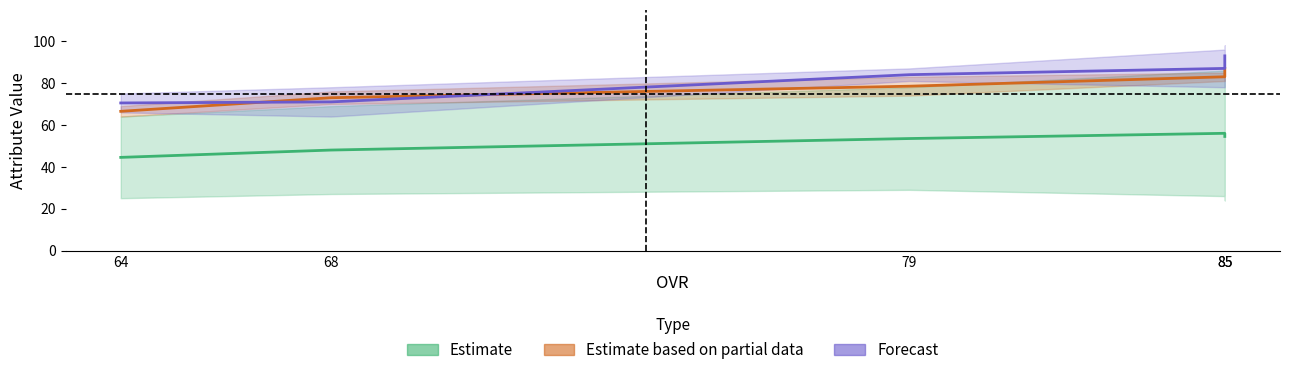

At which category does Estimate reach its first local peak?

85